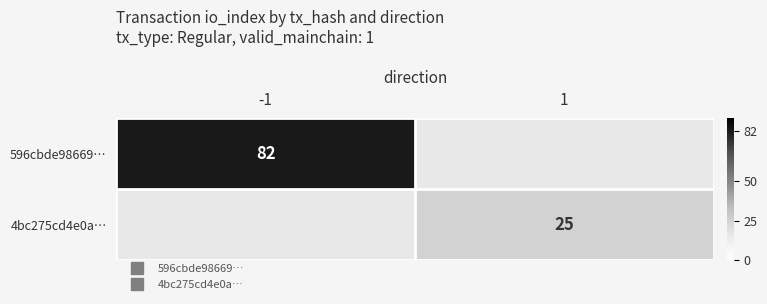

What is the maximum value shown in the chart?

82.0